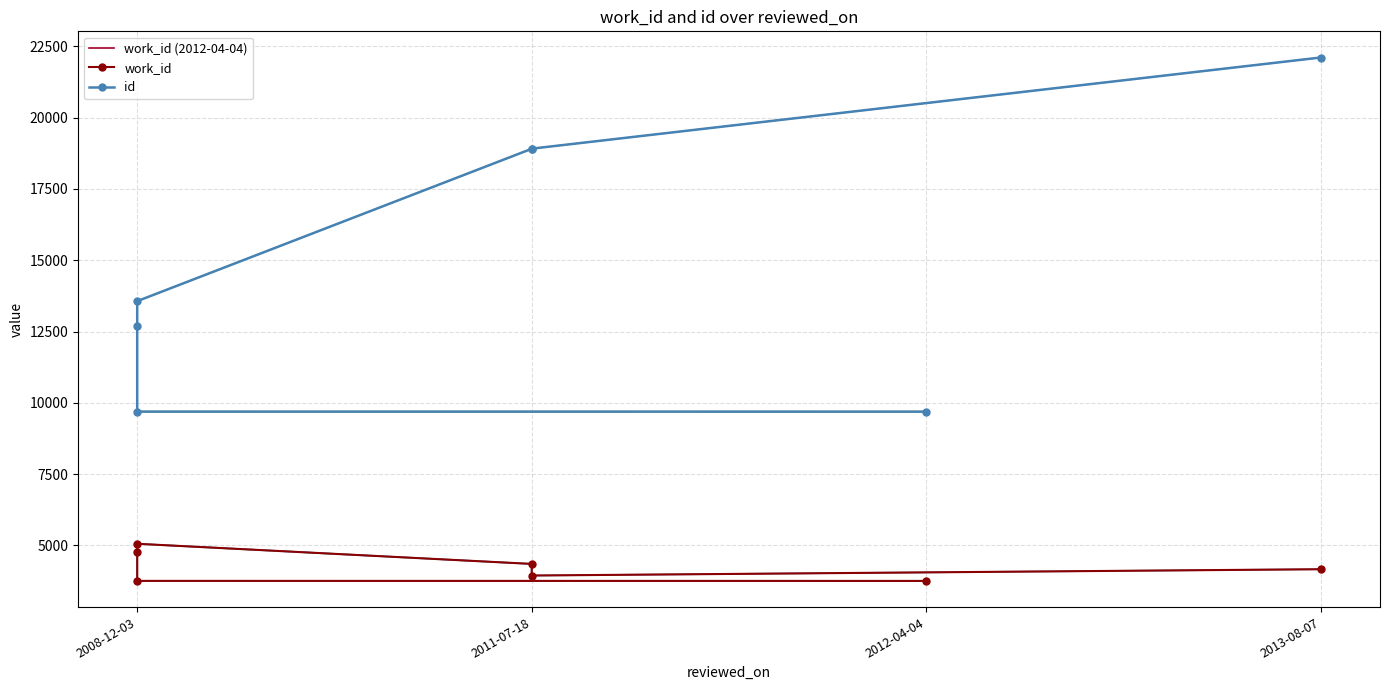

Count the number of categories in the chart.

7